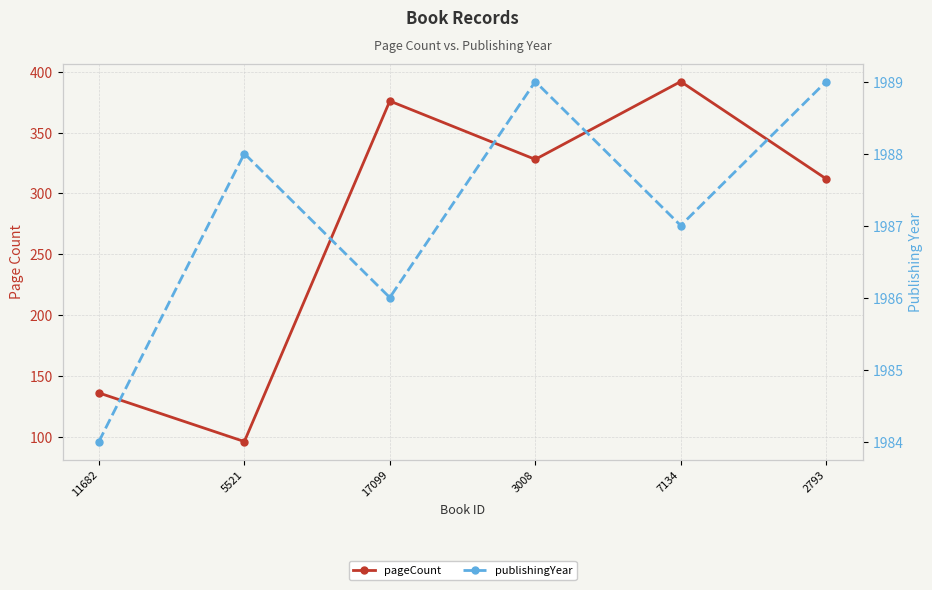

What are all the series names shown in the legend?

pageCount, publishingYear